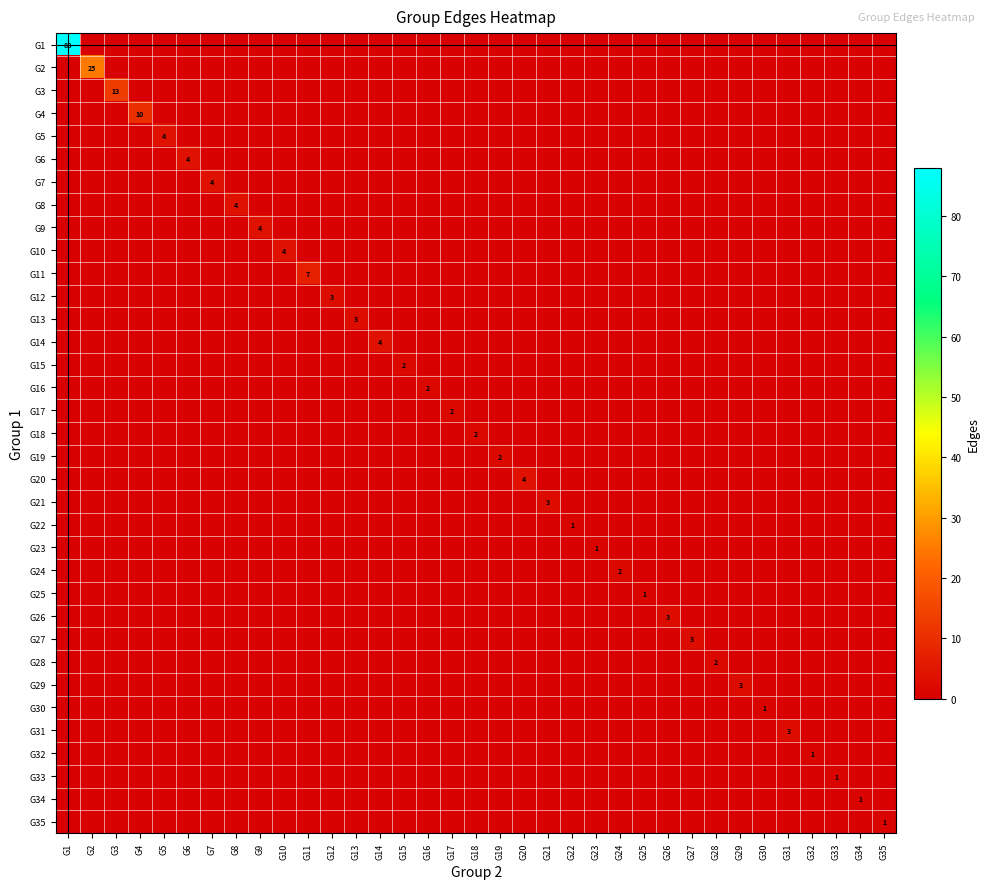

The value of G35 at G32 is 1. True or false?

False